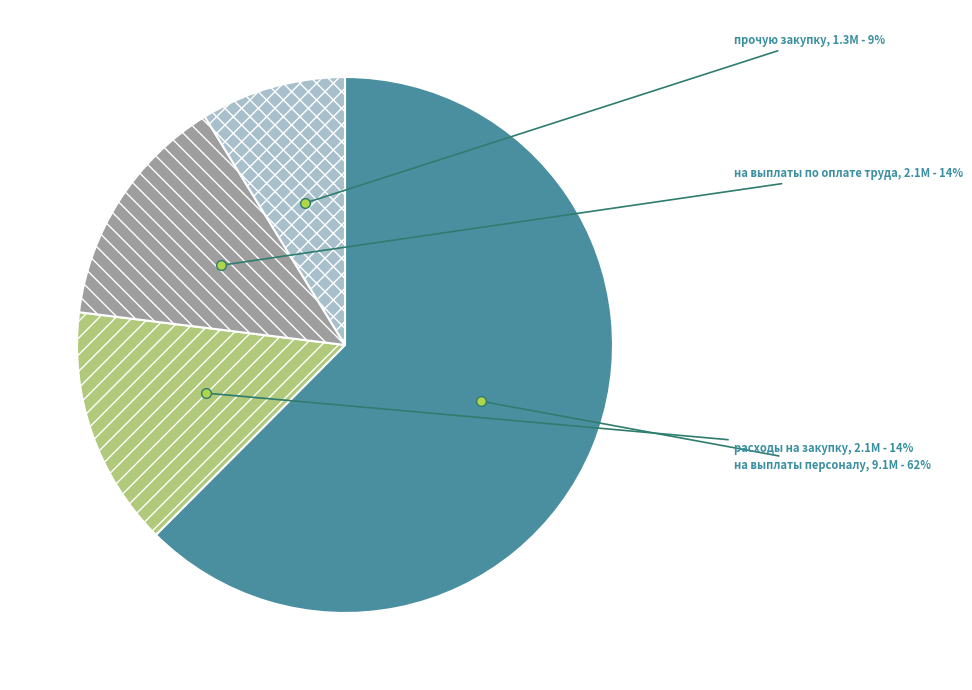

Is the sum of расходы на закупку and на выплаты по оплате труда greater than half?

No